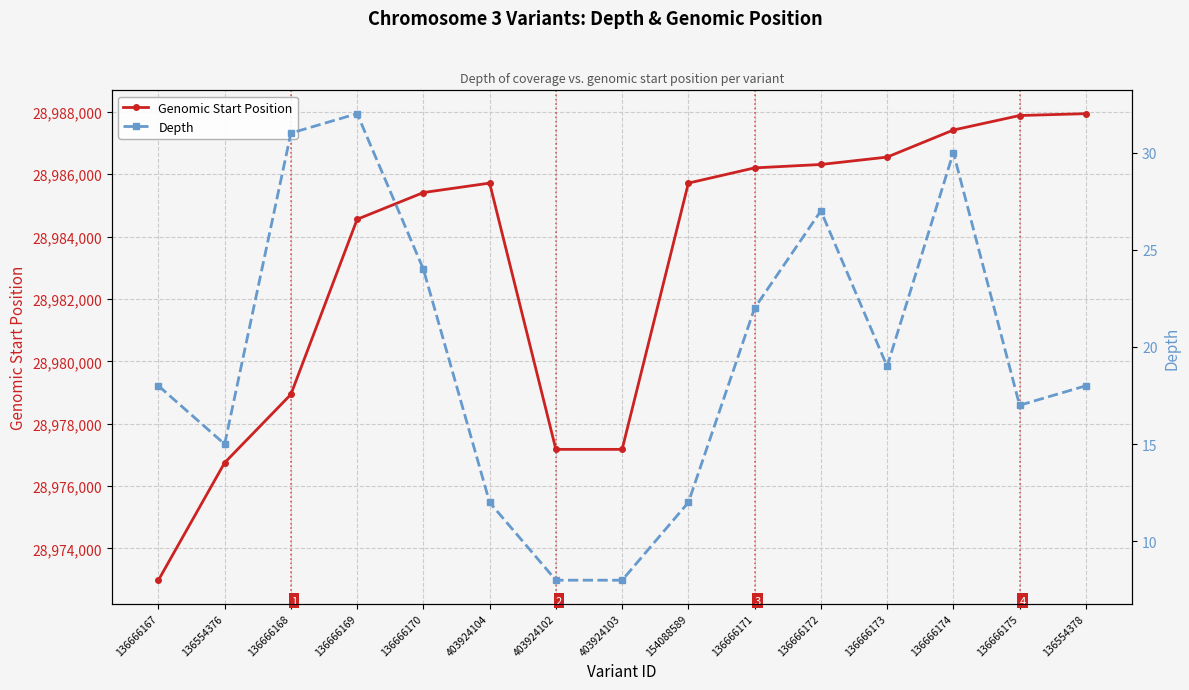

What is the maximum value shown in the chart?

28987944